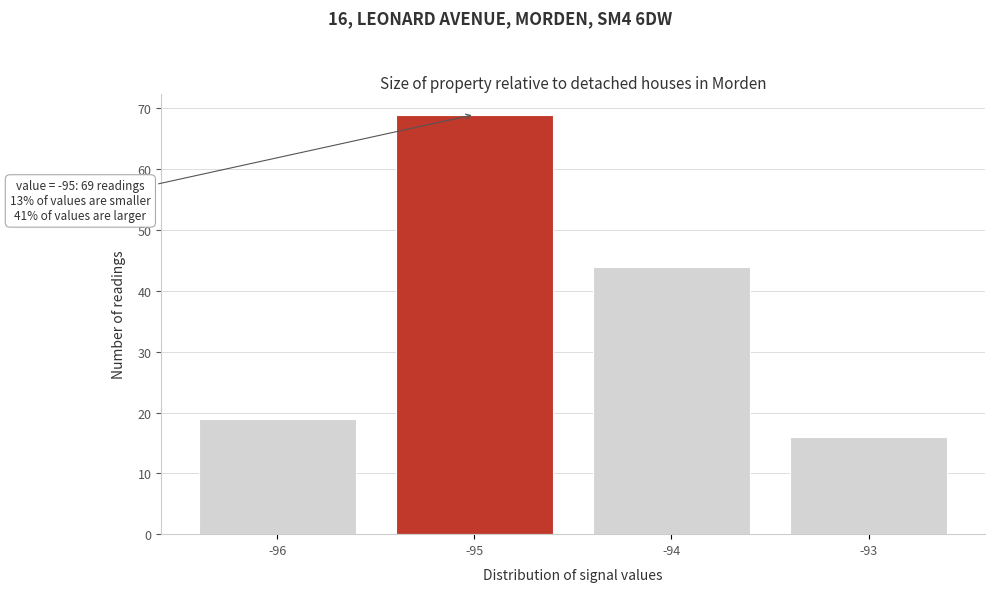

Reading left to right, list all the values displayed in this chart.

19	69	44	16